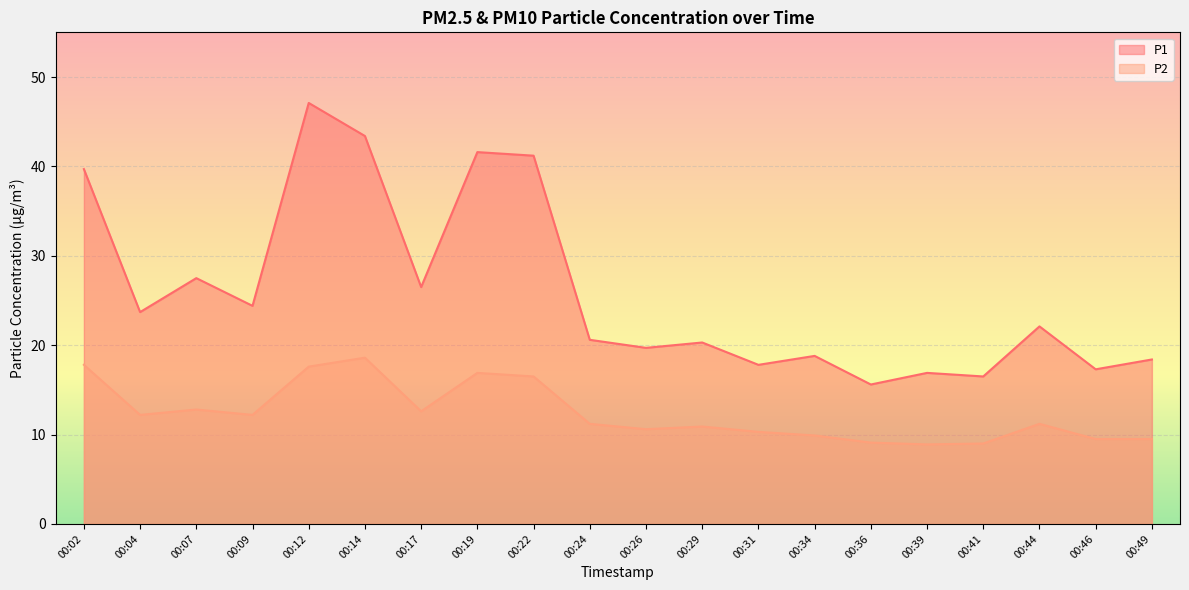

Rank the categories by P2 value from highest to lowest.

00:14, 00:02, 00:12, 00:19, 00:22, 00:07, 00:17, 00:04, 00:09, 00:24, 00:44, 00:29, 00:26, 00:31, 00:34, 00:46, 00:49, 00:36, 00:41, 00:39